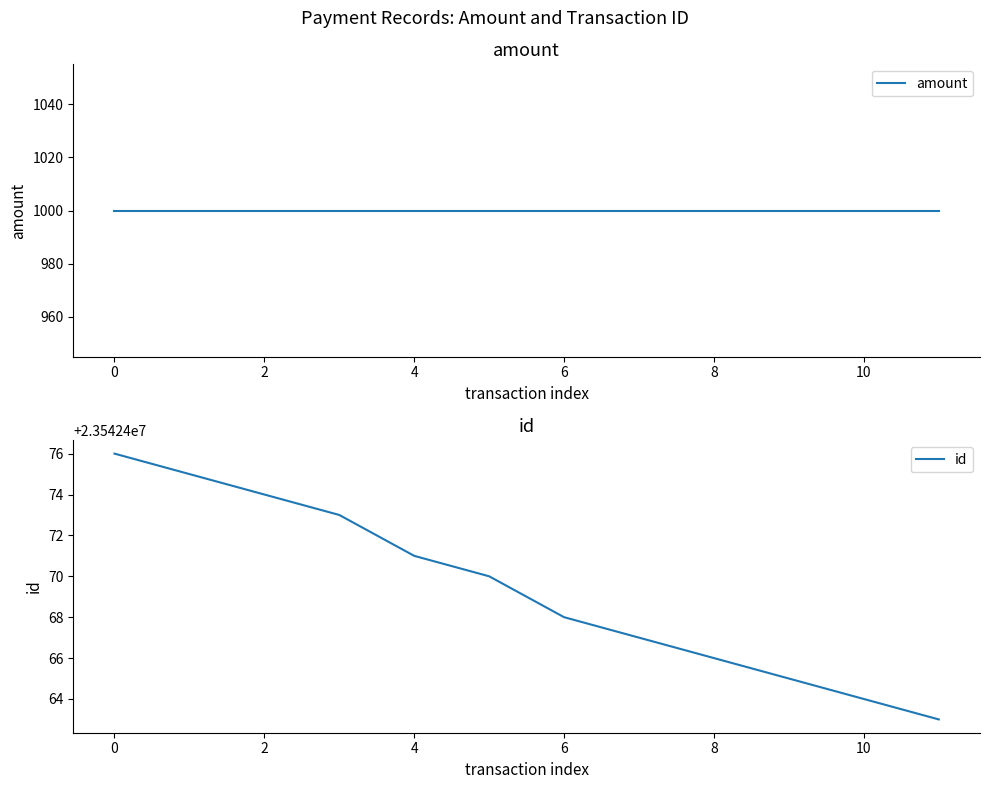

What is the label of the 3rd point from the left?

2